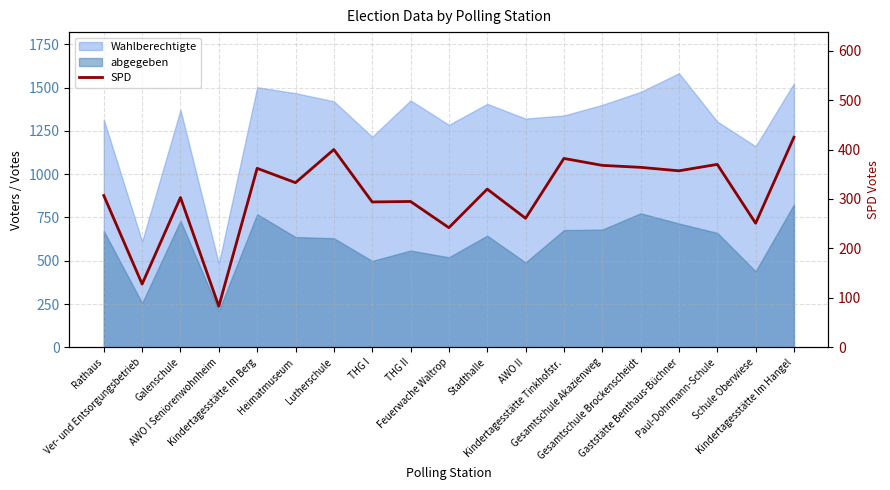

How many values exceed 320?

9